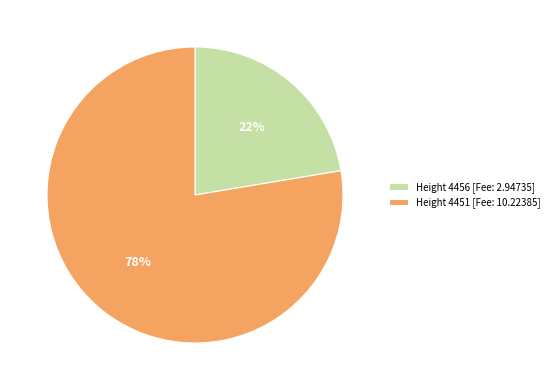

Approximately how many times larger is the value at Height 4451 [Fee: 10.22385] compared to Height 4456 [Fee: 2.94735]?

3.5